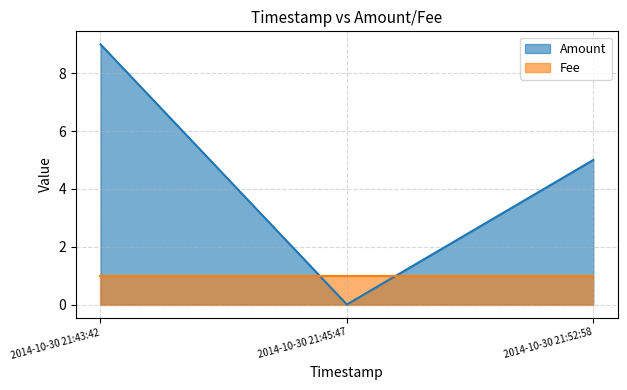

At which label is the value closest to 4?

2014-10-30 21:52:58